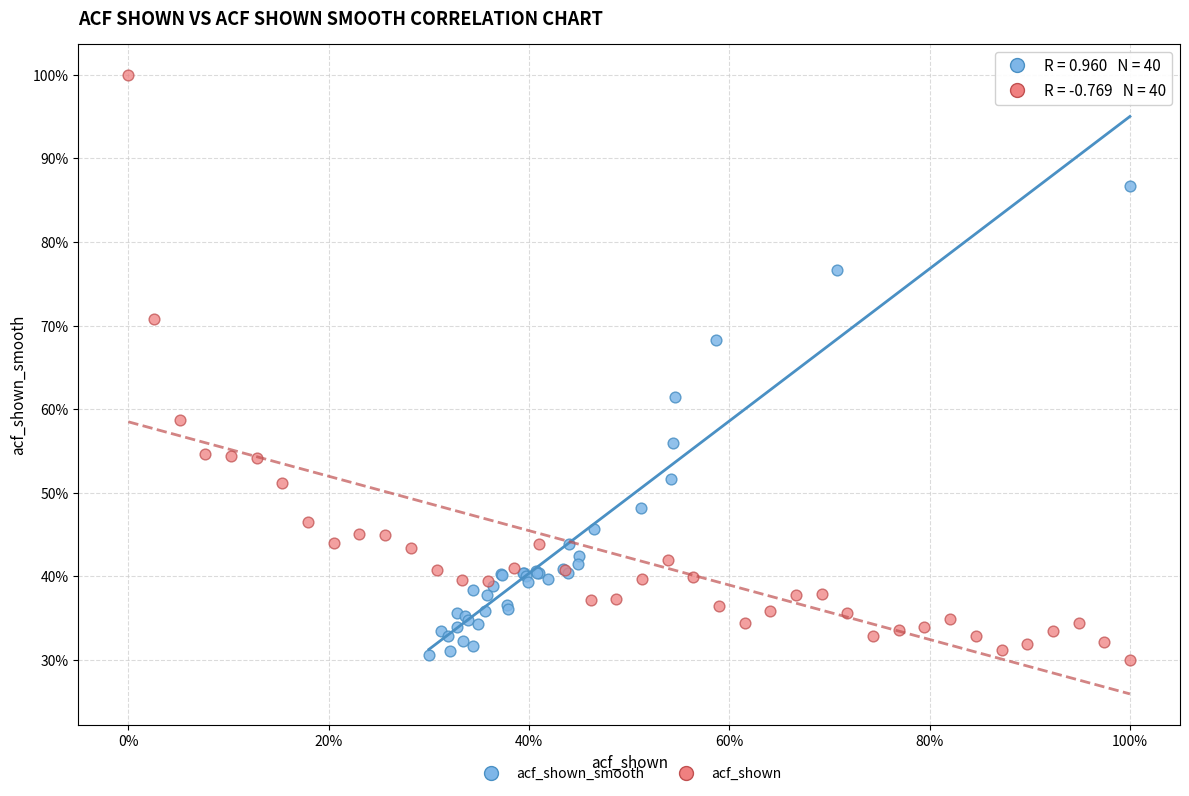

Which series contains the highest Y value?

acf_shown